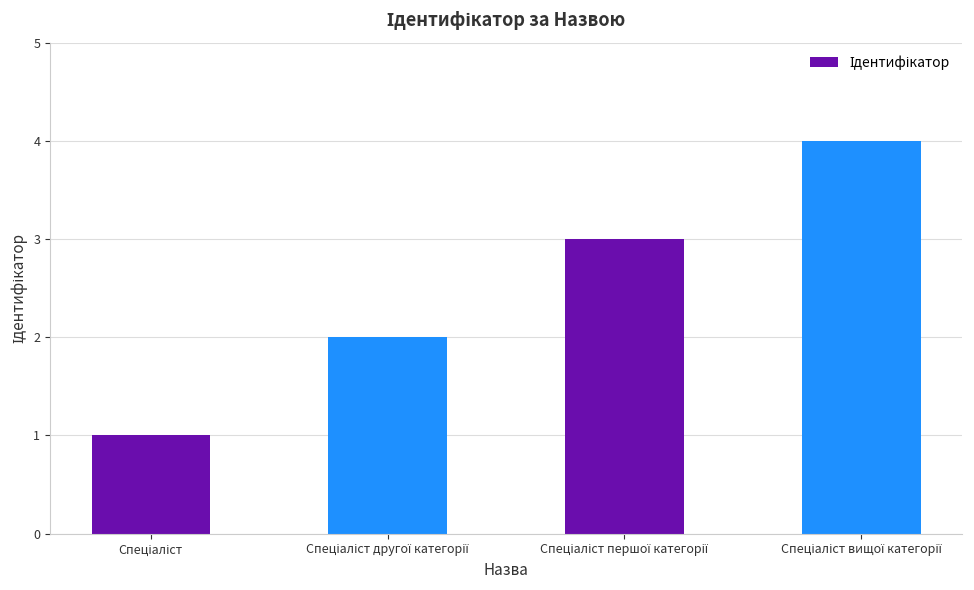

What is the maximum value shown in the chart?

4